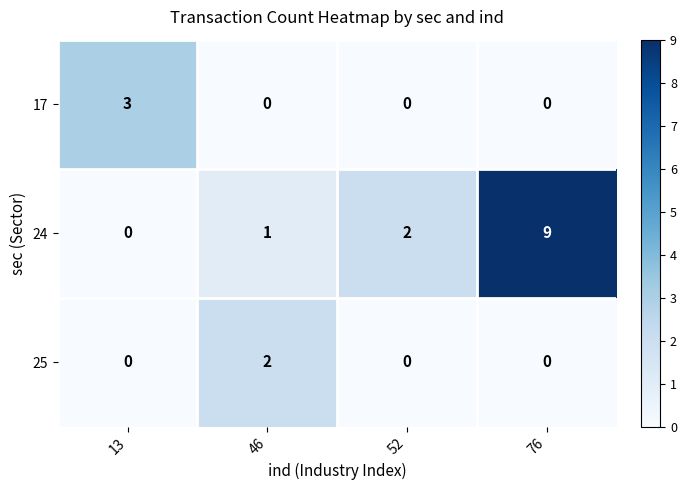

Reading right to left, what are all the values shown in this chart?

17: 76=0	52=0	46=0	13=3
24: 76=9	52=2	46=1	13=0
25: 76=0	52=0	46=2	13=0